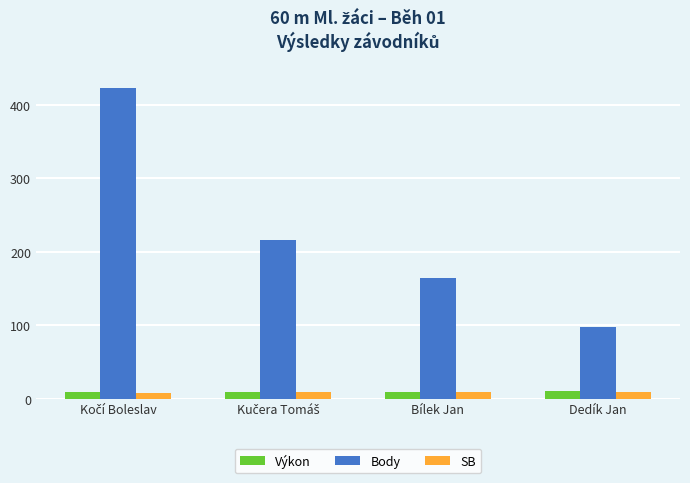

The value of SB at Dedík Jan is 9.6. True or false?

True